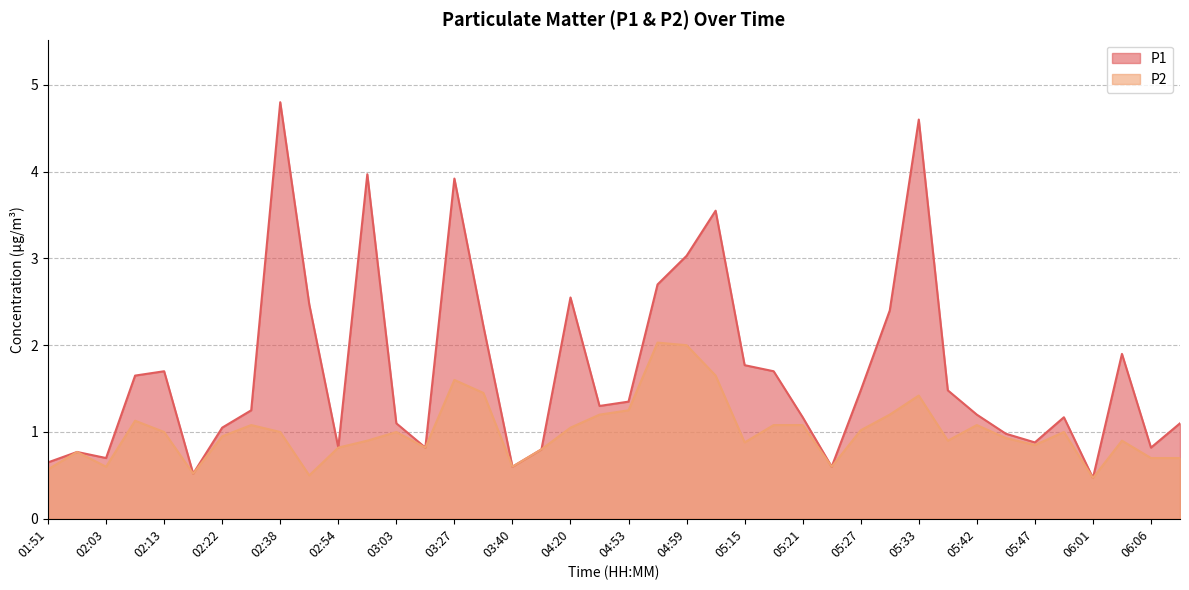

Is it true that P2 equals 1.1 at 05:12?

False